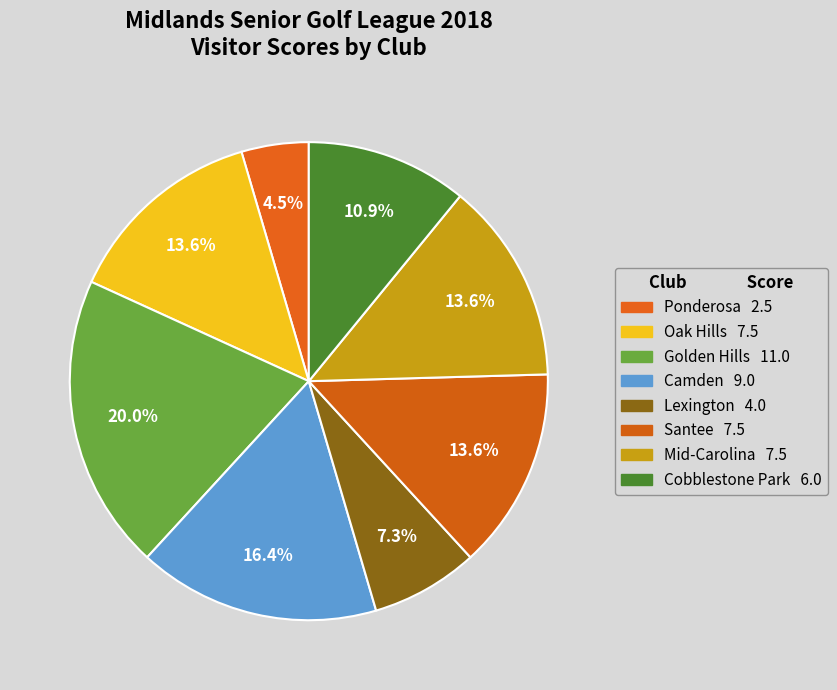

How many segments does this pie chart have?

8